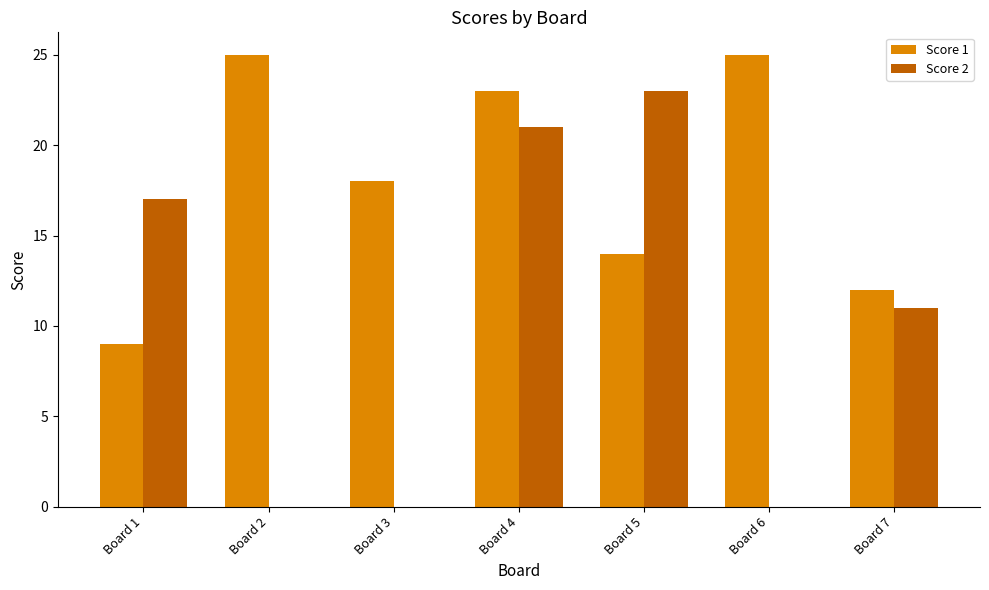

What is the spread (max minus min) of values at Board 7?

1